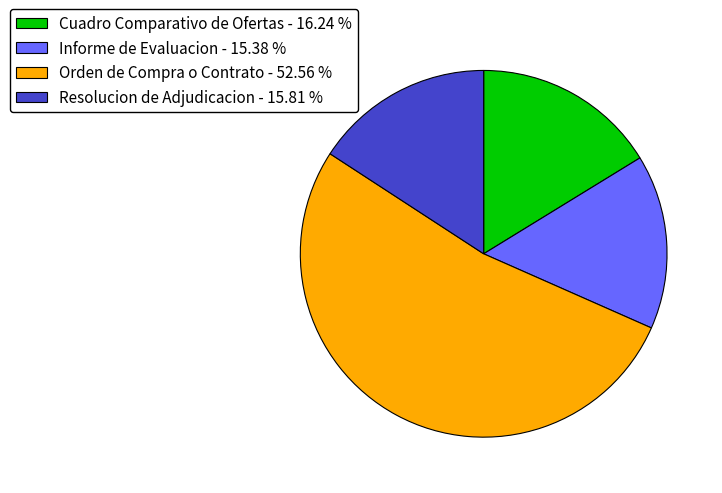

Approximately how many times larger is the value at Orden de Compra o Contrato compared to Informe de Evaluacion?

3.4